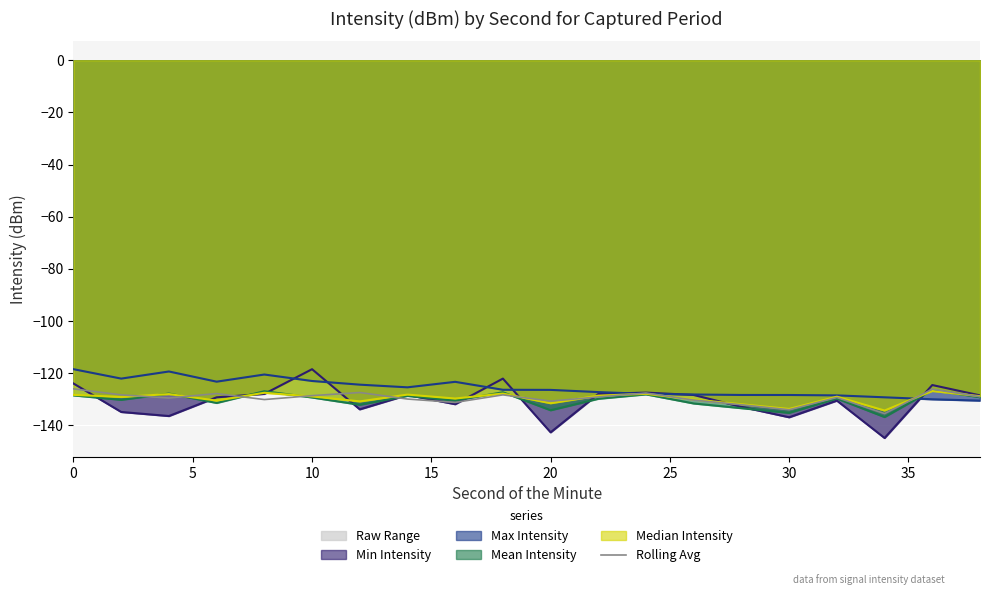

The Rolling Avg series shows -128.6 at 10. True or false?

True